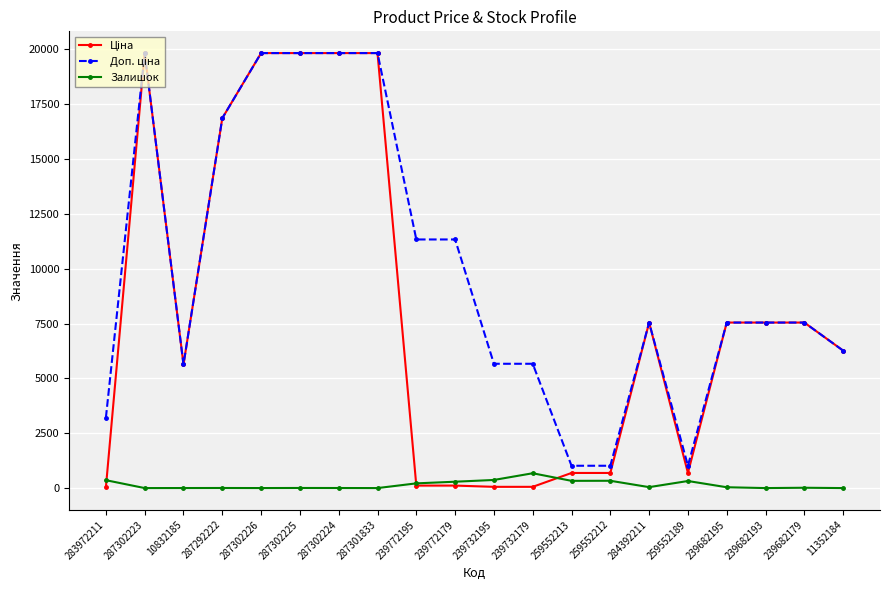

What is the maximum value shown in the chart?

19831.1